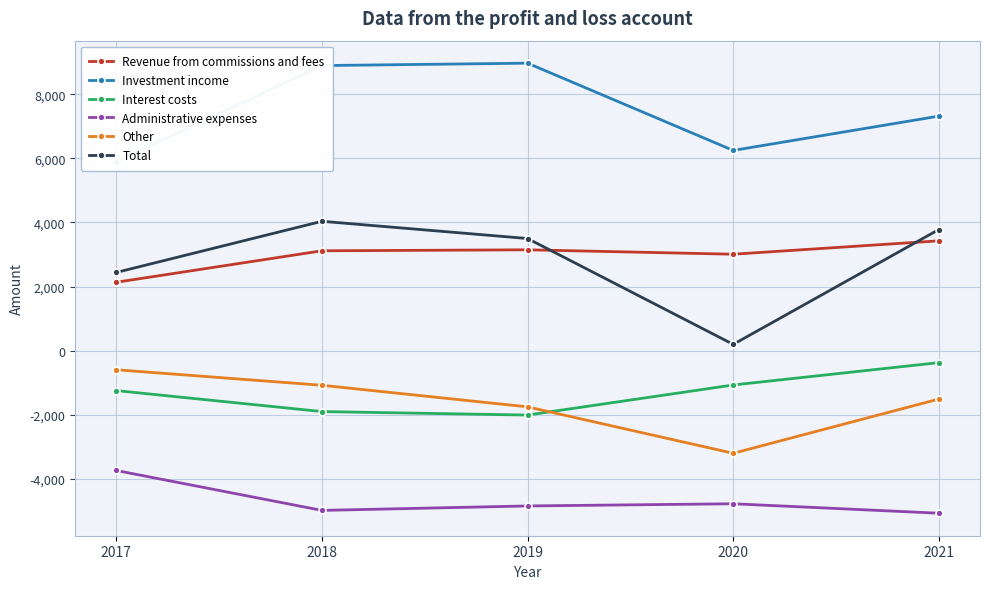

Reading right to left, list all the values displayed in this chart.

Revenue from commissions and fees: 2021=3426	2020=3008	2019=3146	2018=3115	2017=2133
Investment income: 2021=7319	2020=6248	2019=8972	2018=8897	2017=5897
Interest costs: 2021=-376	2020=-1074	2019=-2013	2018=-1904	2017=-1249
Administrative expenses: 2021=-5077	2020=-4782	2019=-4850	2018=-4989	2017=-3743
Other: 2021=-1513	2020=-3206	2019=-1757	2018=-1083	2017=-599
Total: 2021=3779	2020=194	2019=3498	2018=4036	2017=2439